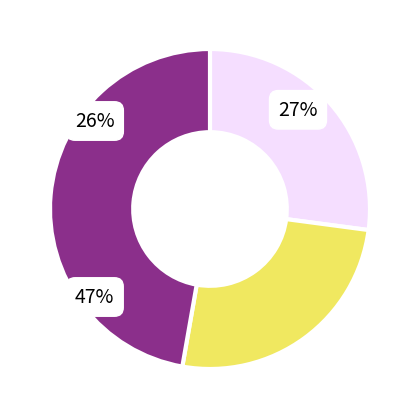

Which category has the biggest portion of the pie?

Kubala Filip